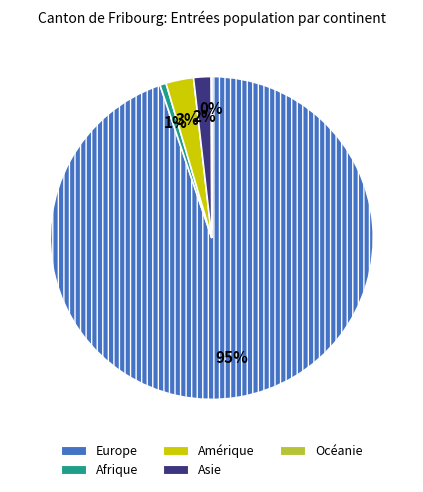

Is the sum of Afrique and Asie greater than half?

No